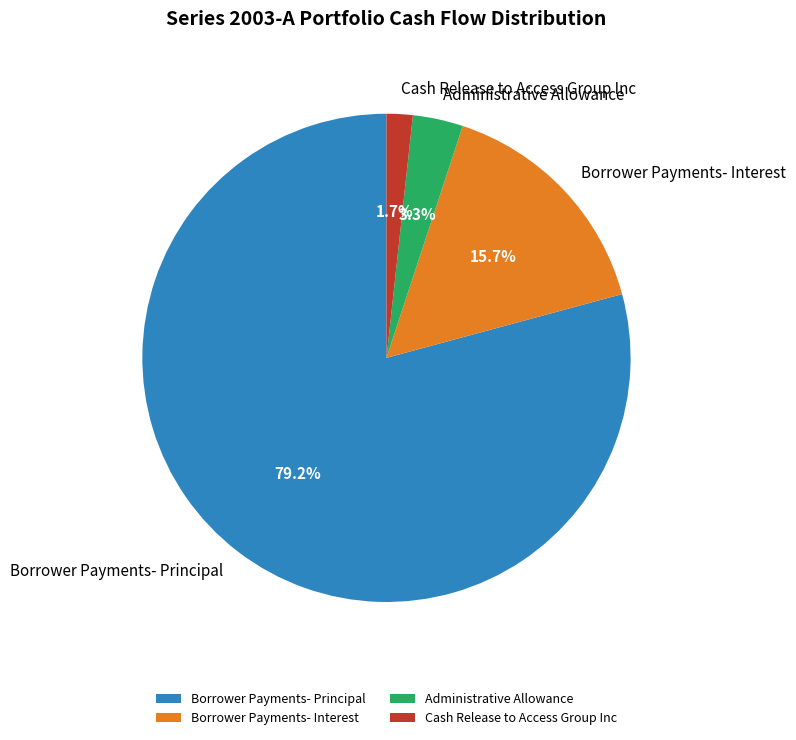

How many segments does this pie chart have?

4